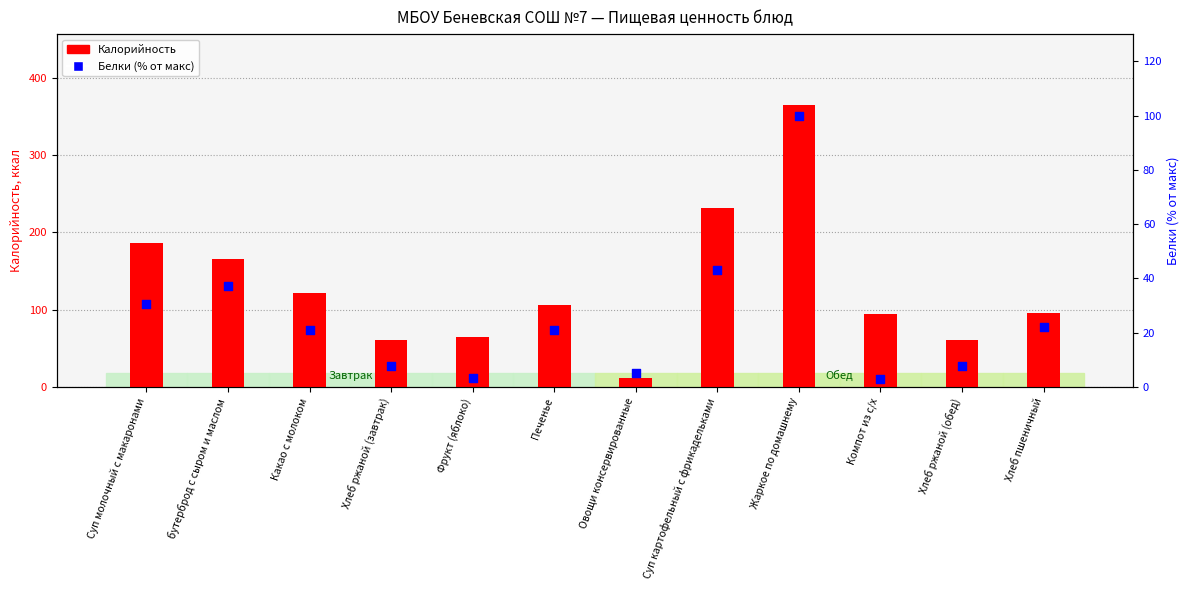

Which series contains the highest Y value?

Калорийность